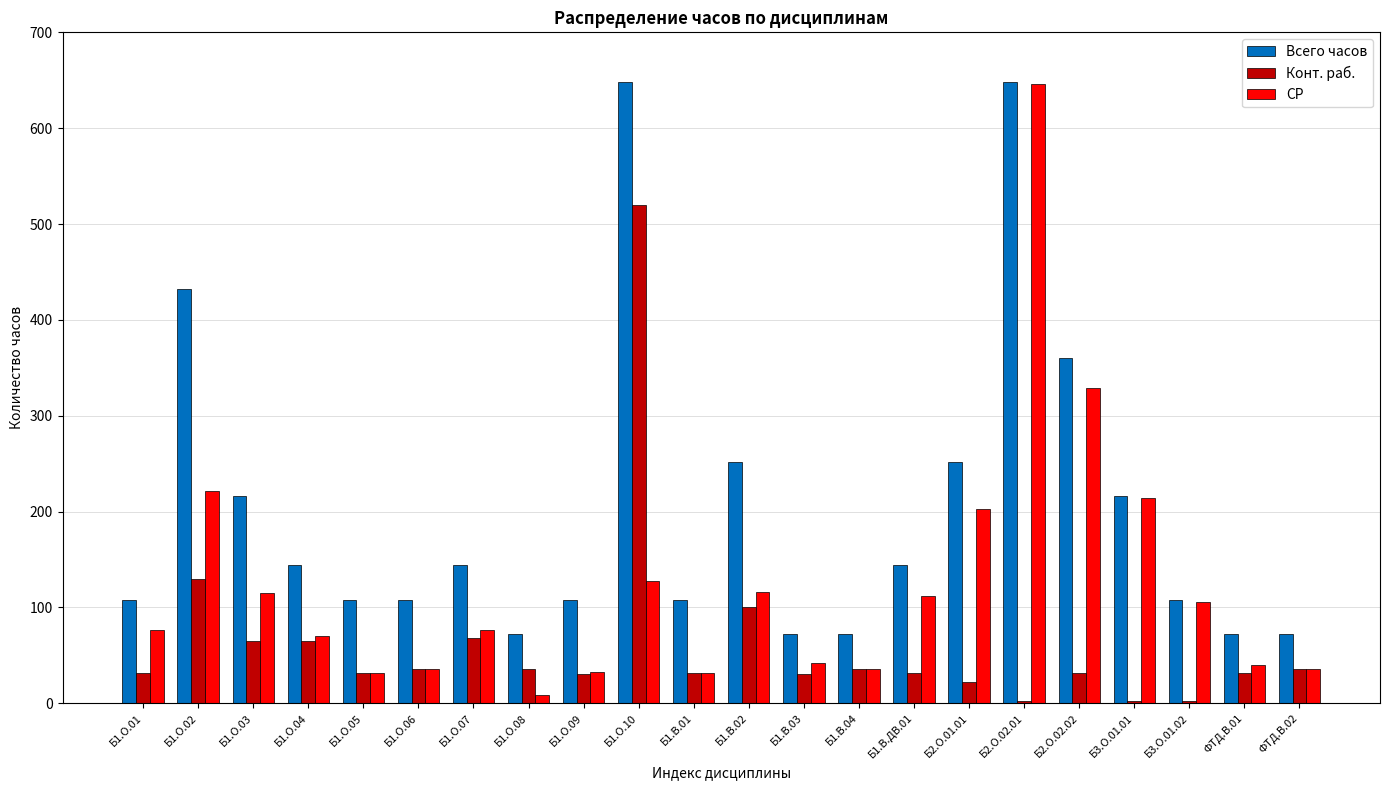

Where is Конт. раб. nearest to the value 261?

Б1.О.02